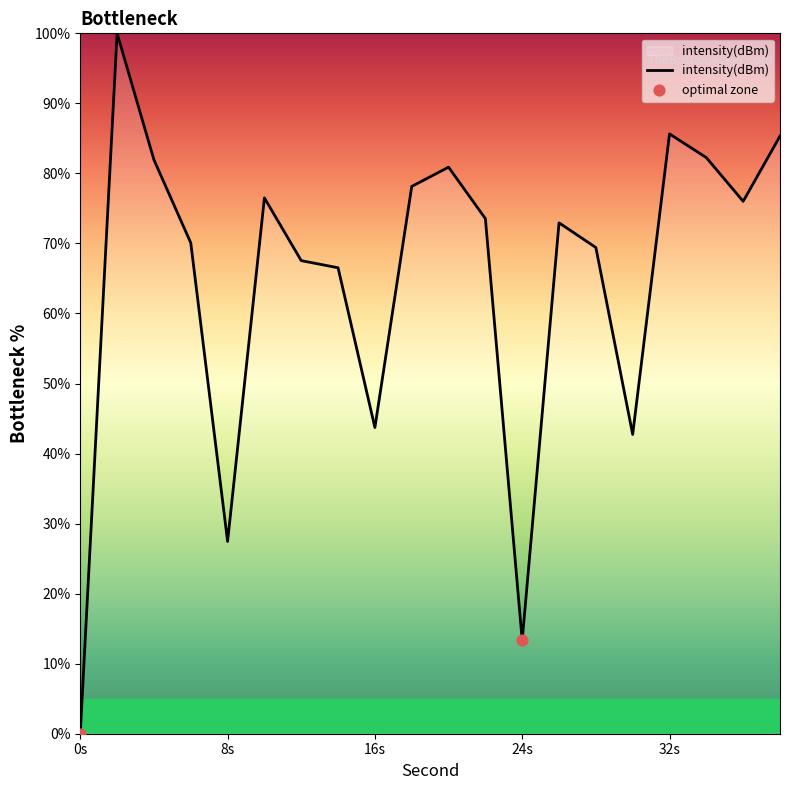

What is the maximum value shown in the chart?

100.0